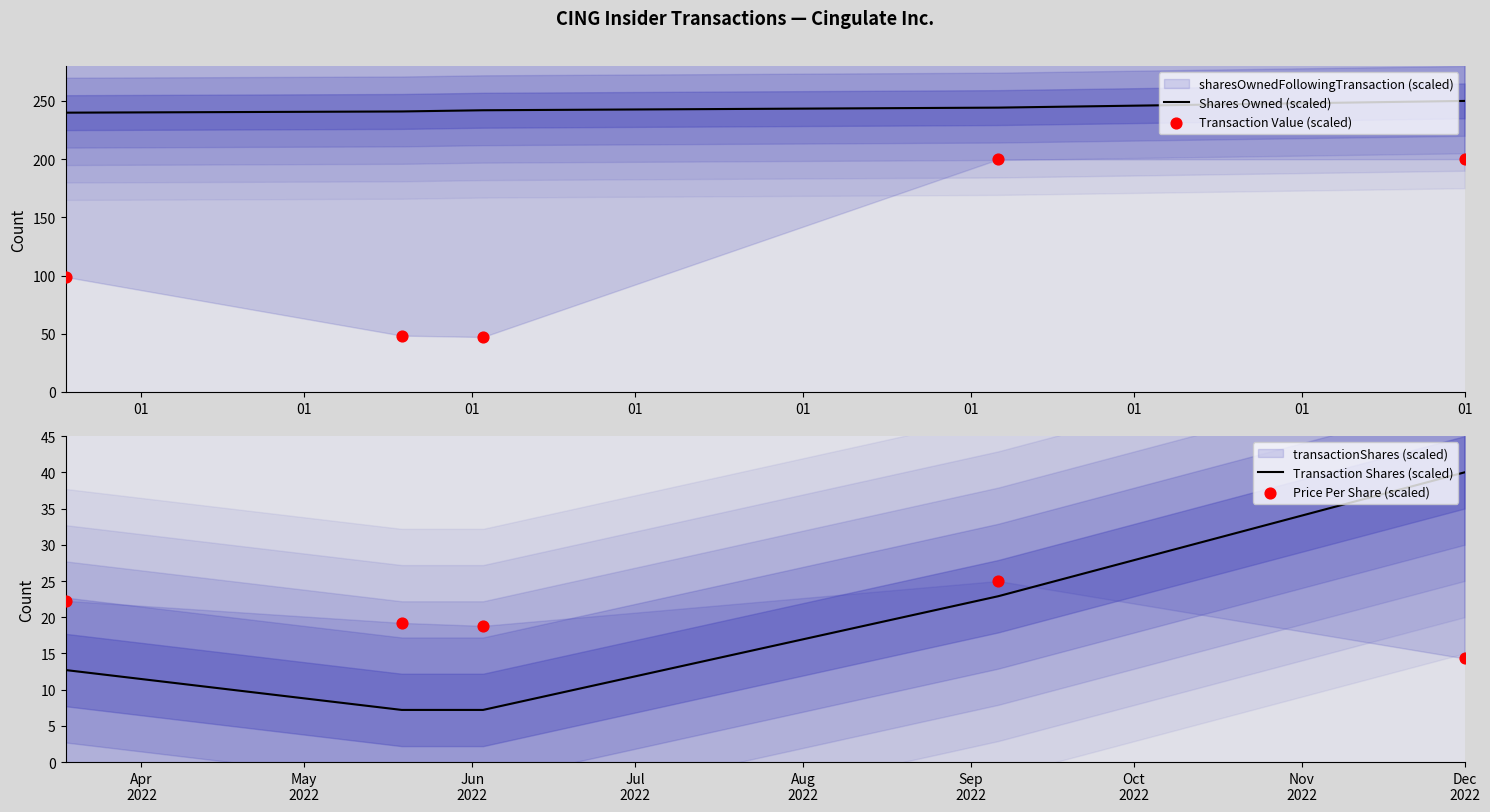

Which series contains the highest Y value?

Shares Owned (scaled)